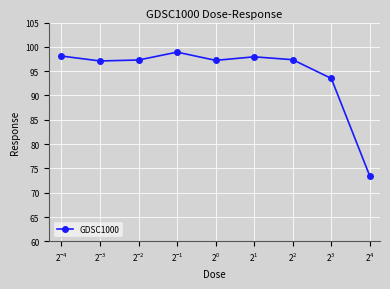

What is the value of the 5th point from the left?

97.2